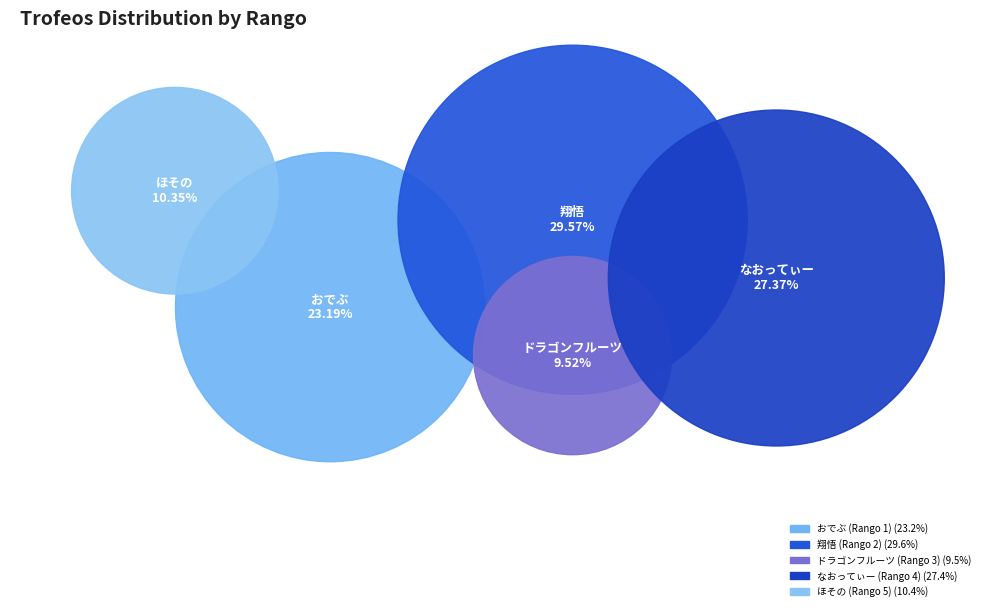

To the nearest percent, what is the combined percentage of ドラゴンフルーツ (Rango 3) and なおってぃー (Rango 4)?

37%